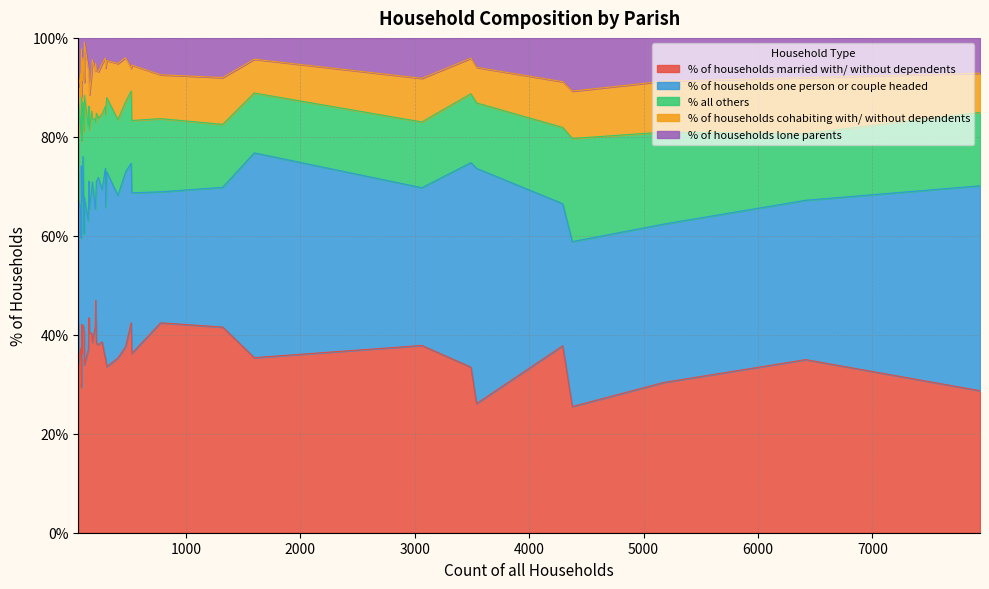

Is the value of % all others at East Stour greater than the value of % of households one person or couple headed at Compton Abbas?

No